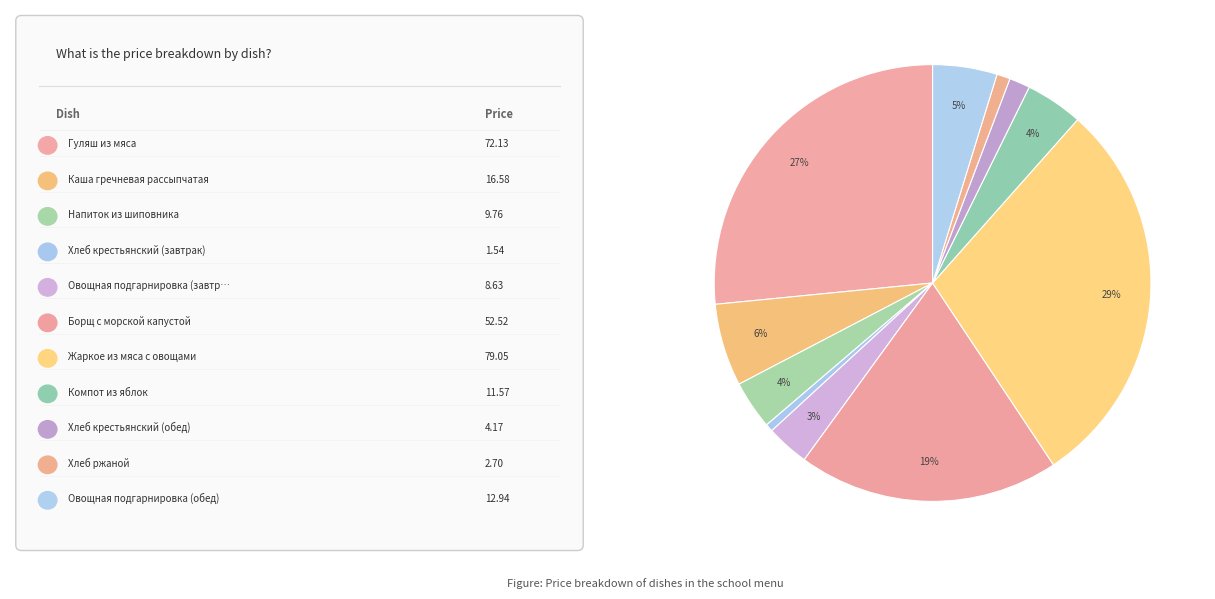

How many slices are in this pie chart?

11